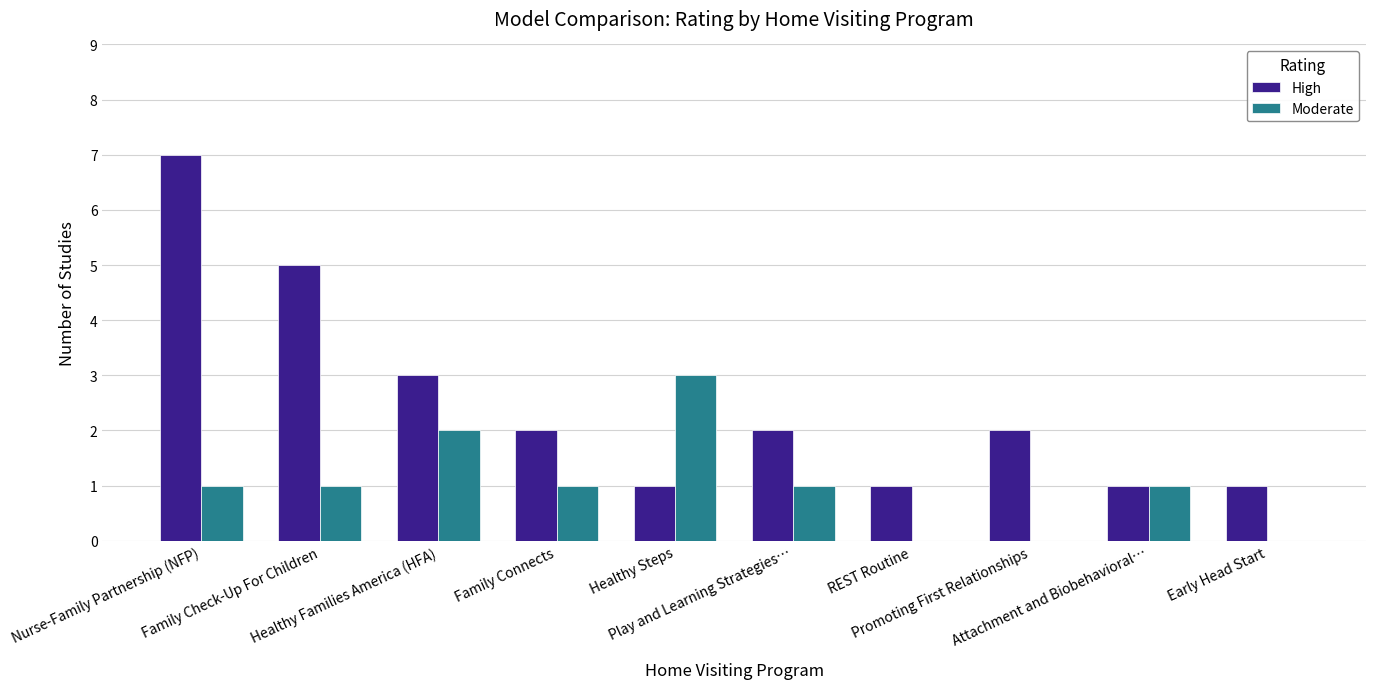

Does the chart contain stacked bars?

No